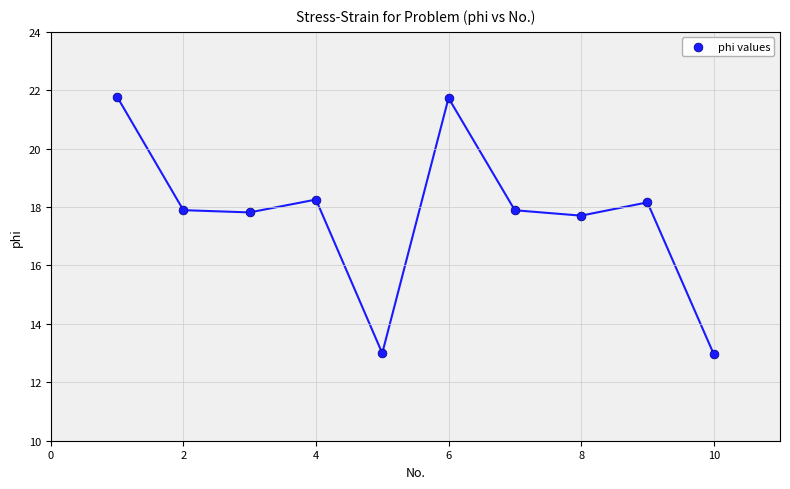

What is the average X value?

5.5